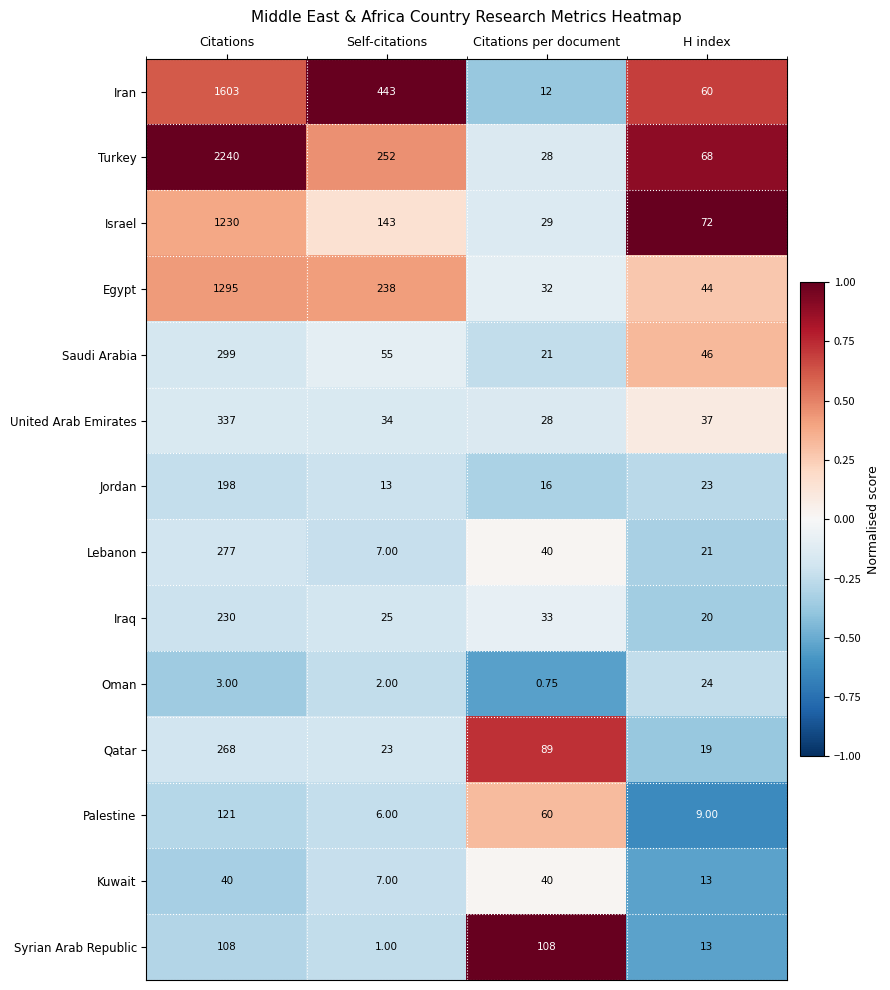

At Citations, list the series in order from smallest to largest.

Oman, Kuwait, Syrian Arab Republic, Palestine, Jordan, Iraq, Qatar, Lebanon, Saudi Arabia, United Arab Emirates, Israel, Egypt, Iran, Turkey